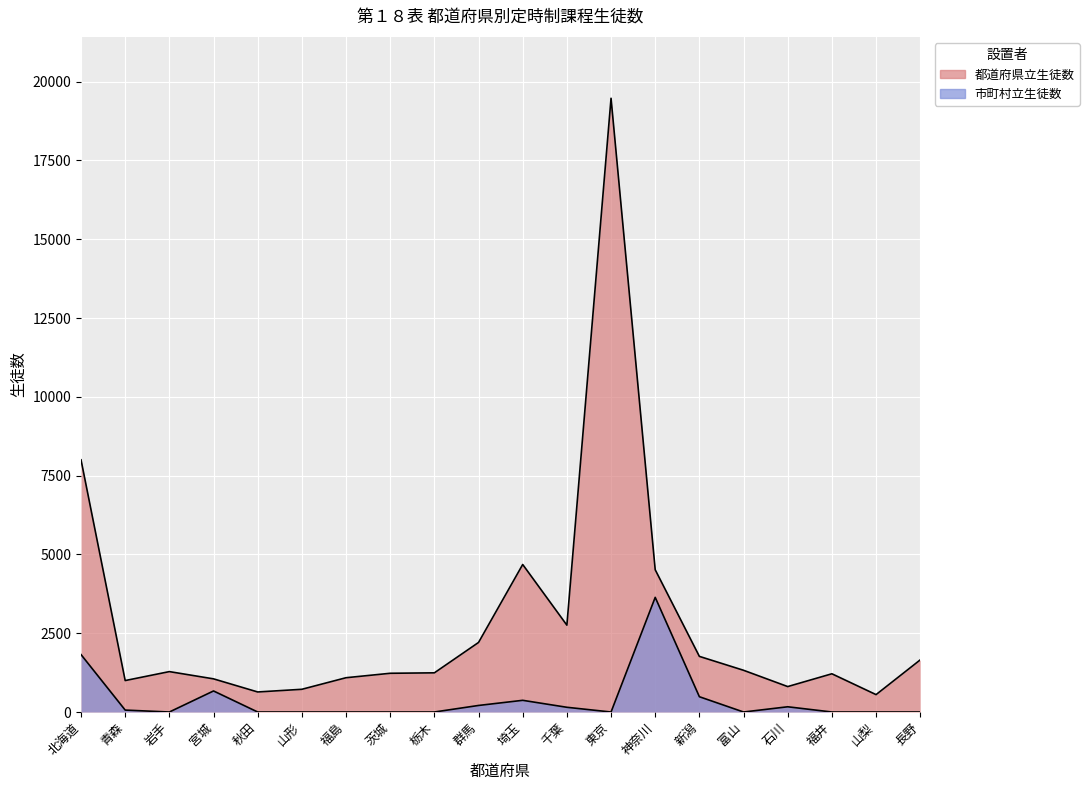

Which series has the widest spread of values?

都道府県立生徒数